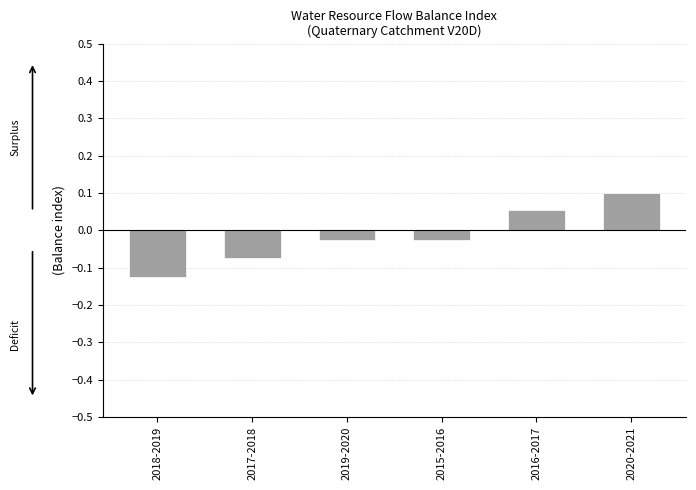

At which category does the chart reach its peak across all series?

2020-2021